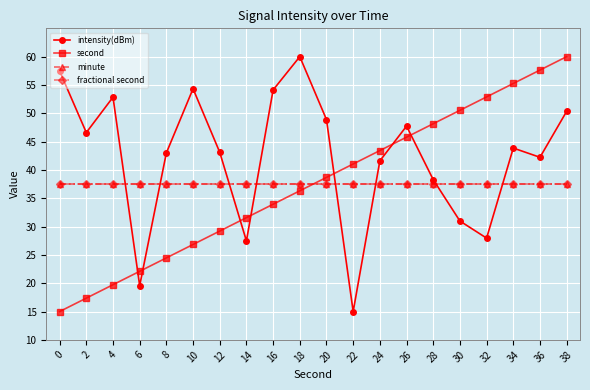

What is the average value of the second series?

37.5